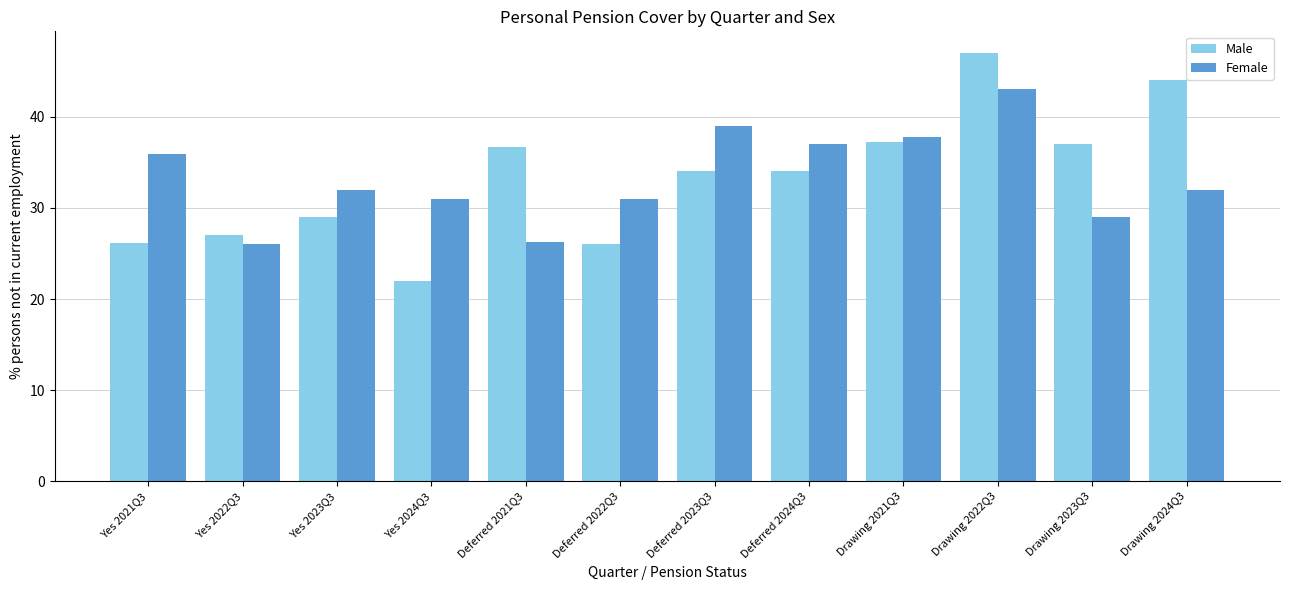

What are all the series names shown in the legend?

Male, Female